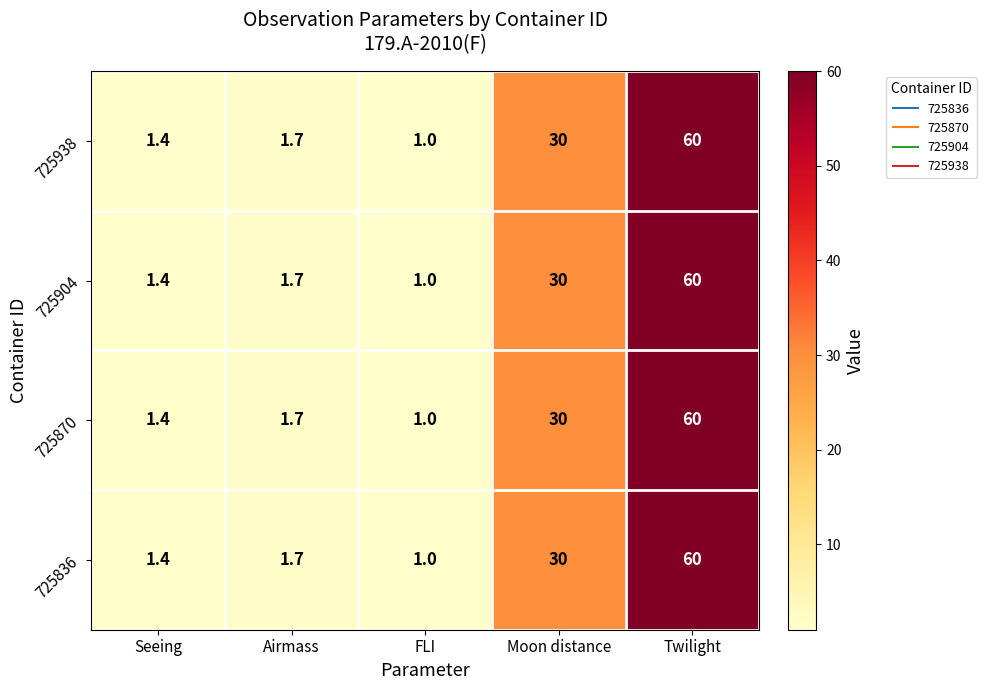

What is the total value across all series at Airmass?

6.8